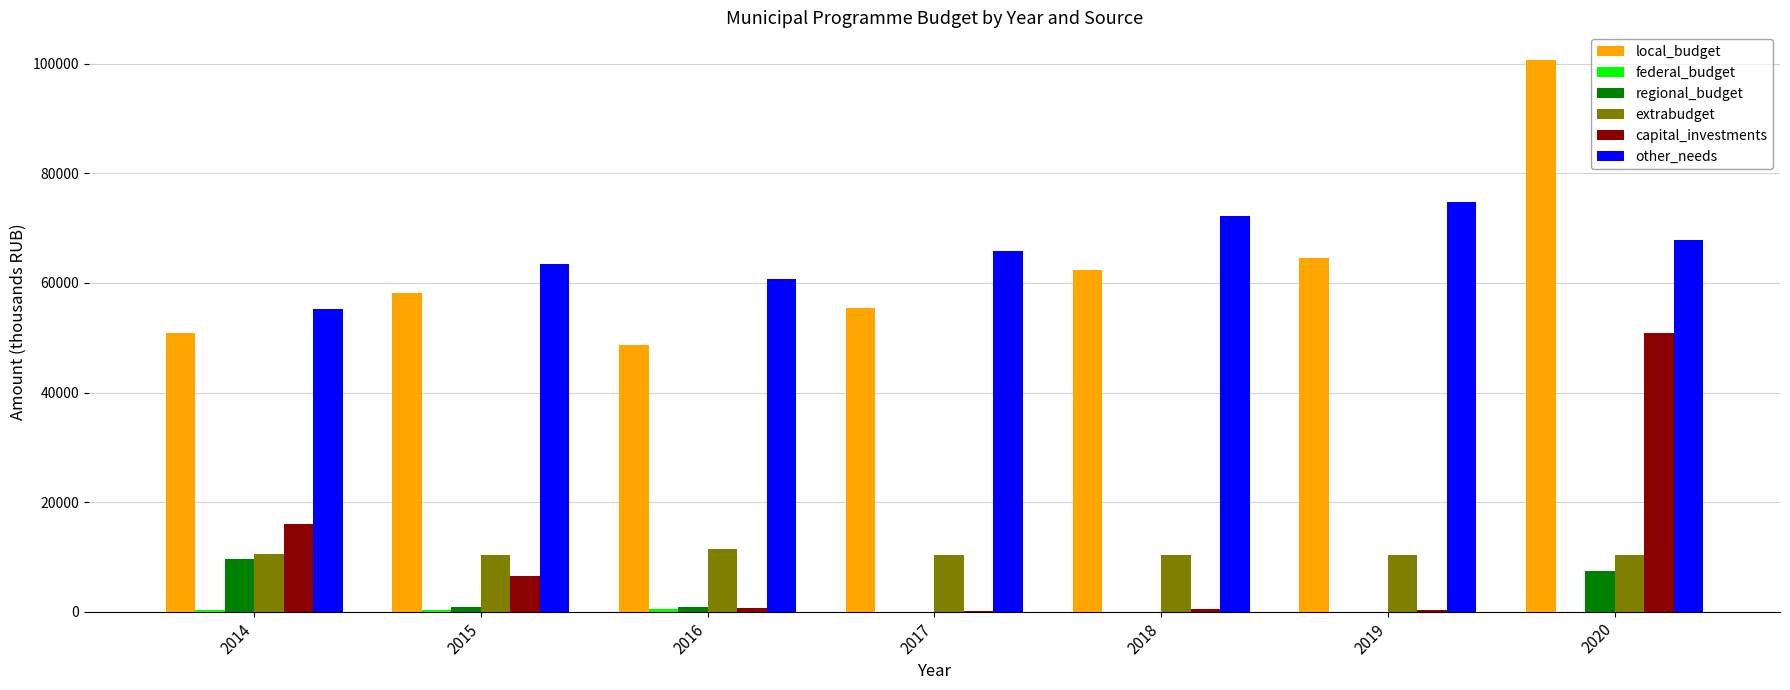

Which series changed the most between 2016 and 2019?

local_budget